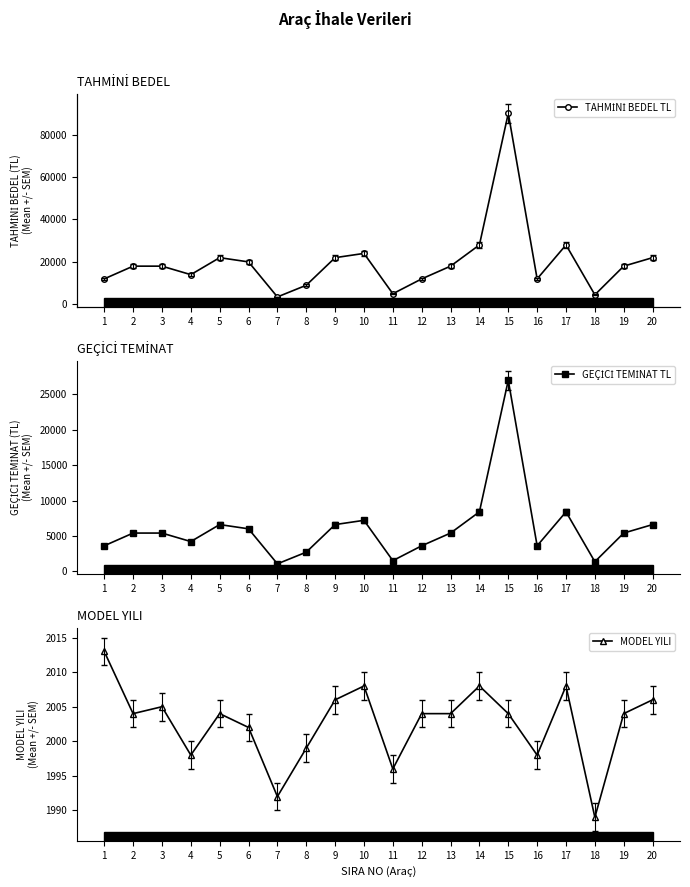

What are all the series names shown in the legend?

TAHMİNİ BEDEL TL, GEÇİCİ TEMİNAT TL, MODEL YILI